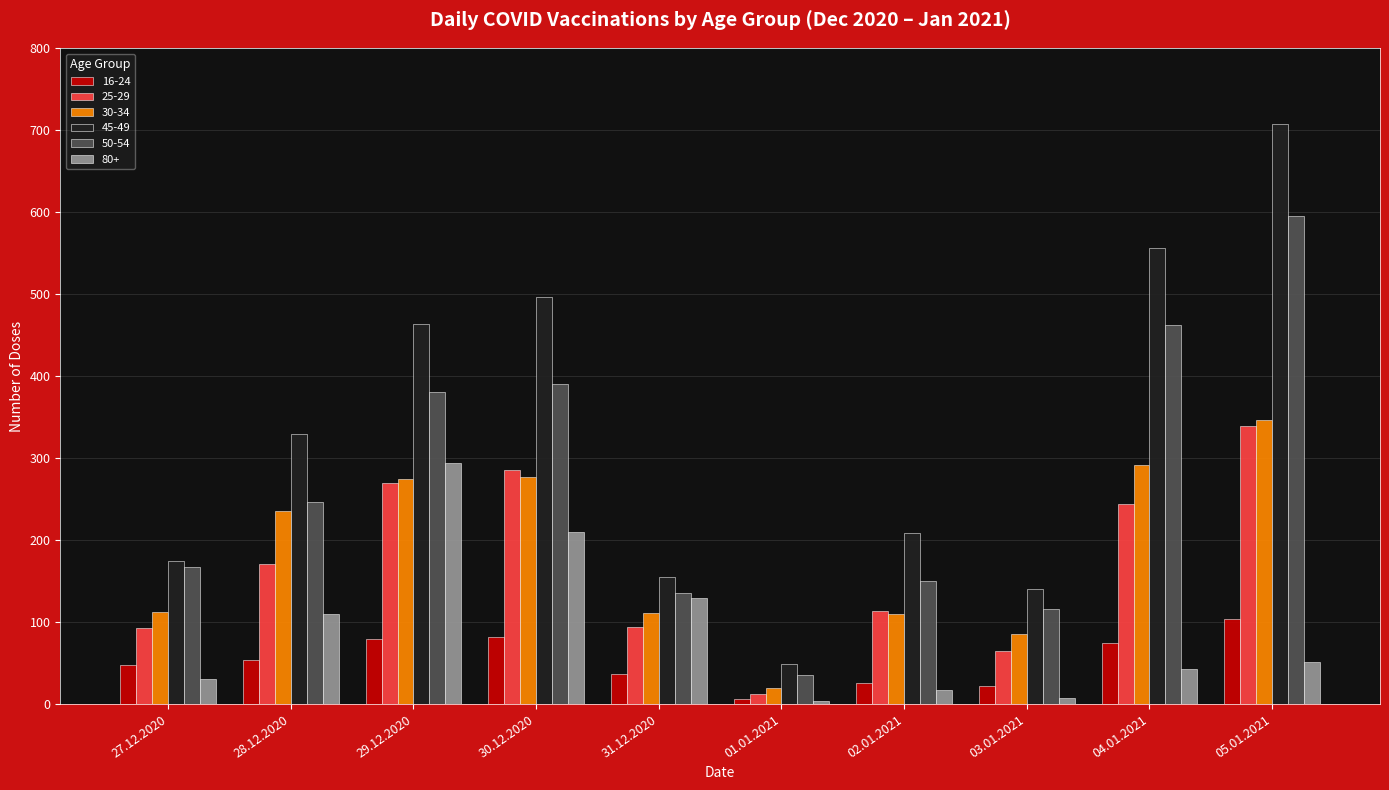

How many categories are shown in the chart?

10